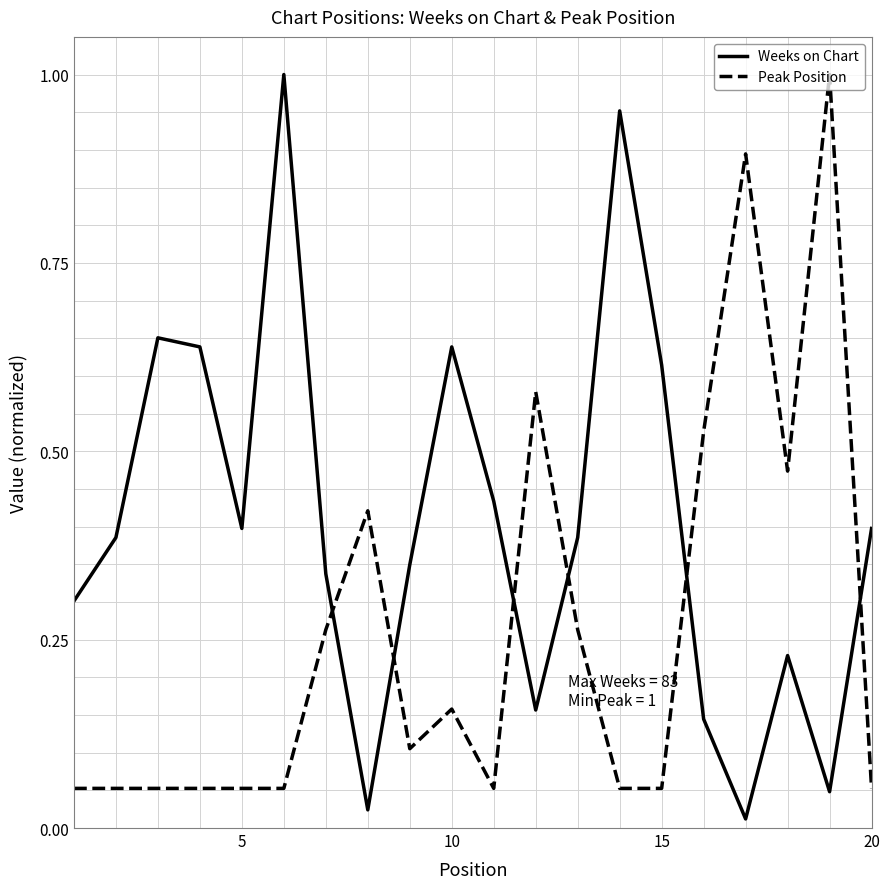

List the series in order of their overall mean, lowest first.

Peak Position, Weeks on Chart